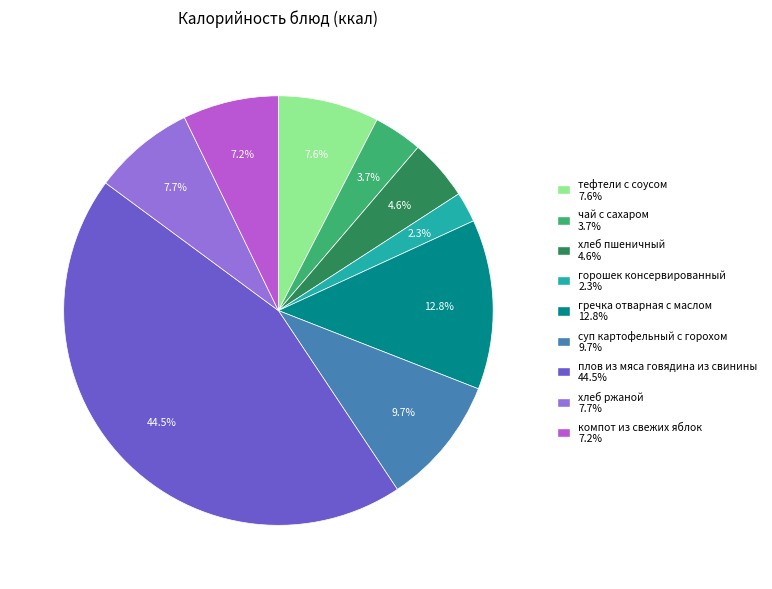

Do гречка отварная с маслом and компот из свежих яблок together represent more than half of the pie?

No